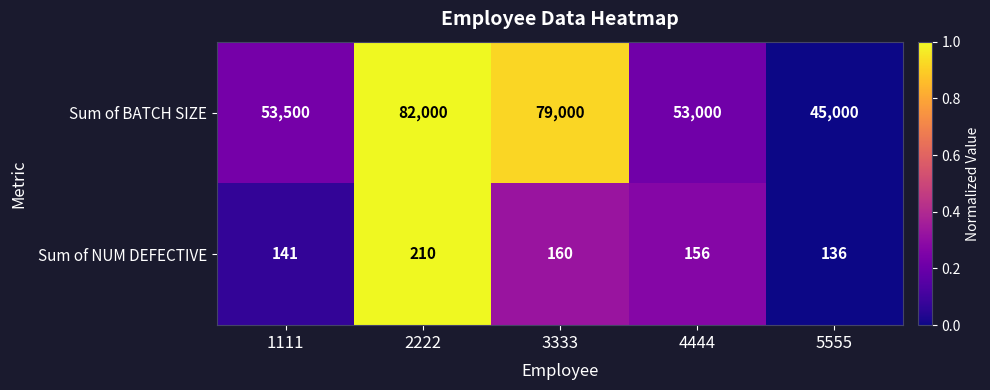

What is the difference between the second highest and second lowest values in the Sum of BATCH SIZE series?

26000